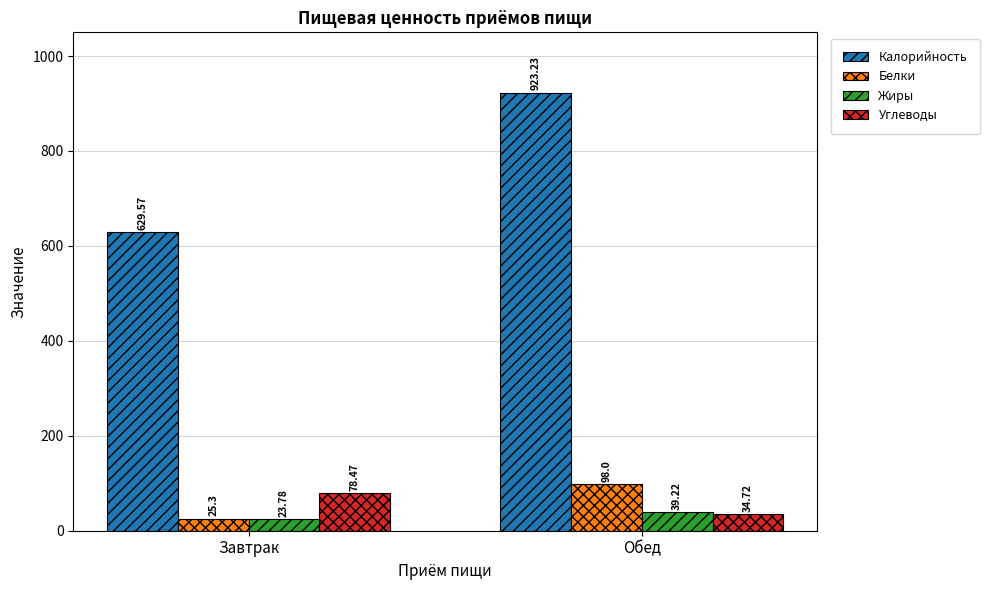

What is the difference between the maximum and minimum values in the Жиры series?

15.4